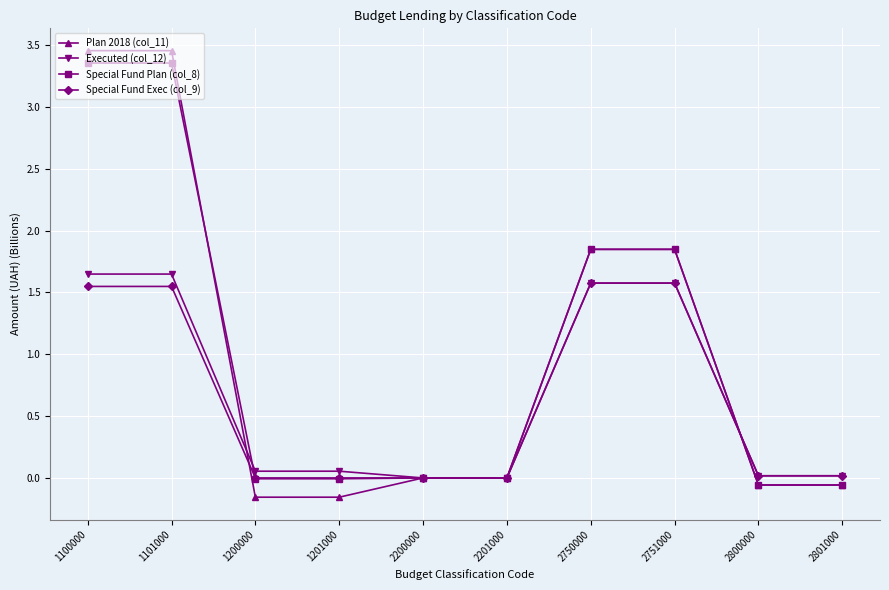

How many distinct data groups are displayed?

4